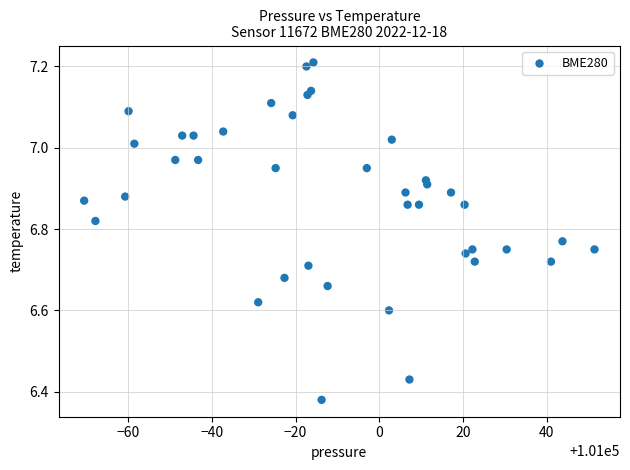

What is the range of Y values (max minus min)?

0.8